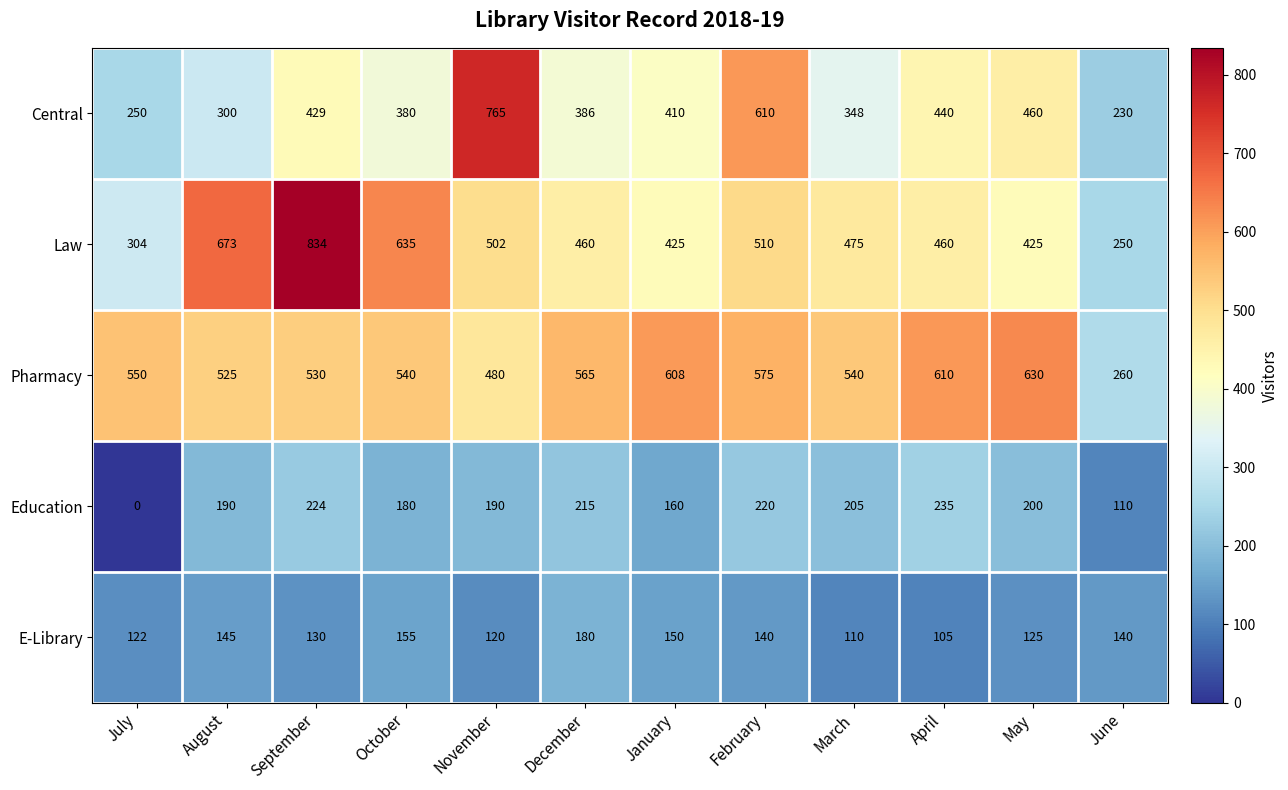

Which series has the largest total across all categories?

Pharmacy